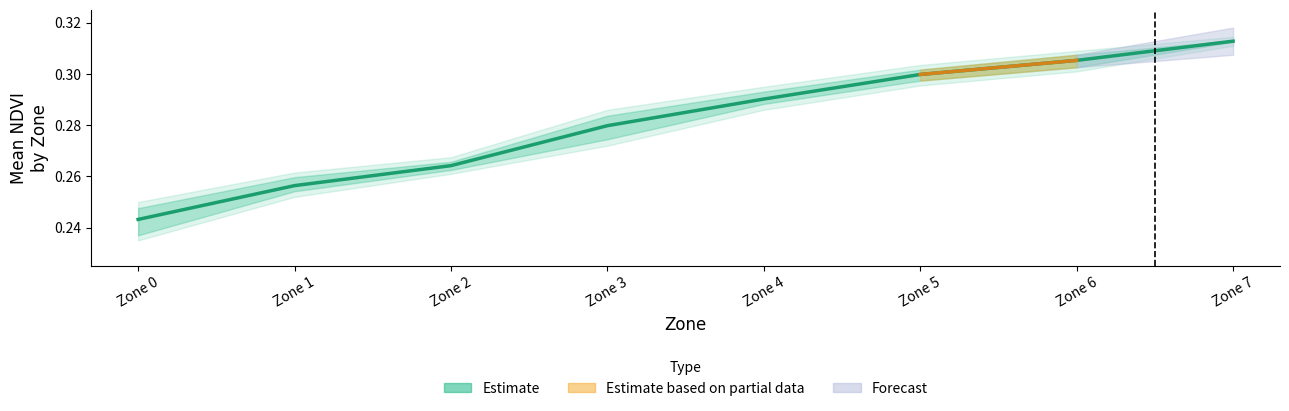

List the labels in order of value, largest first.

Zone 7, Zone 6, Zone 5, Zone 4, Zone 3, Zone 2, Zone 1, Zone 0